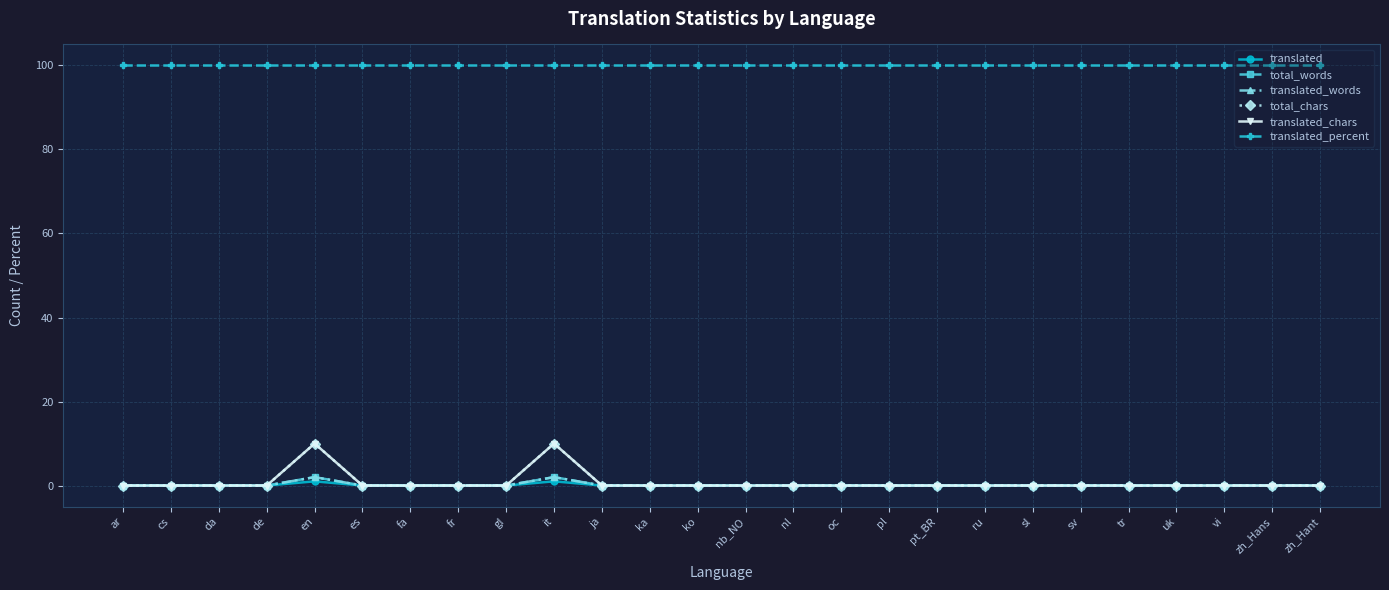

At which category is the sum across all series the highest?

en